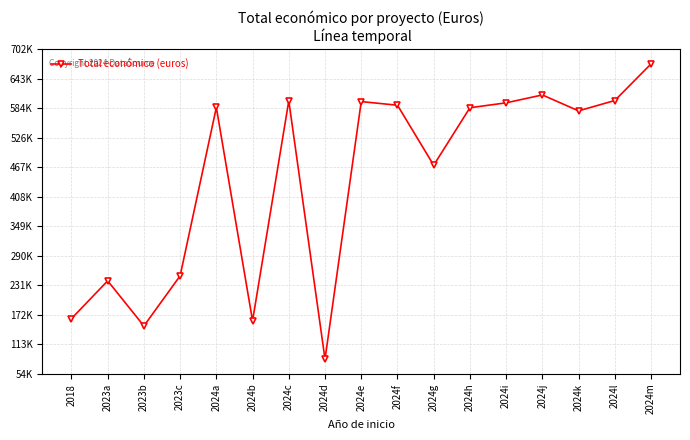

Does the chart have visible grid lines?

Yes